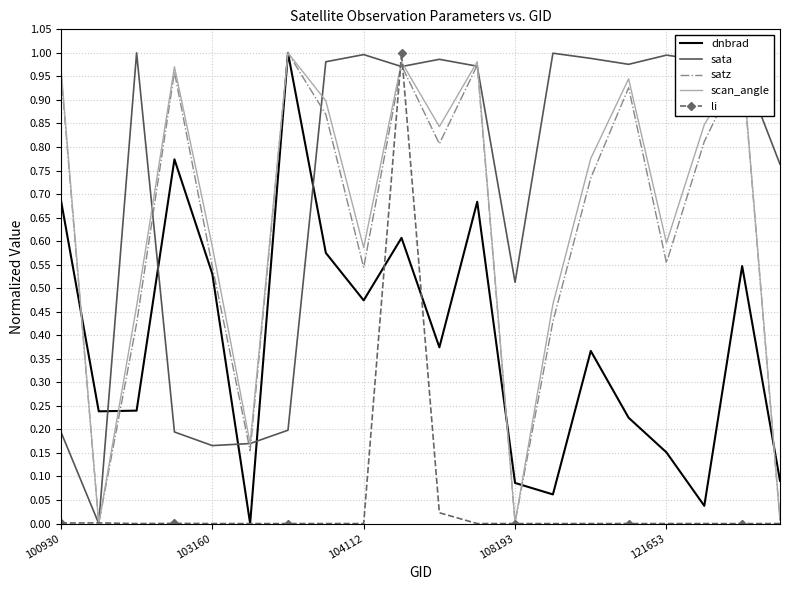

What is the maximum value for scan_angle?

1.0